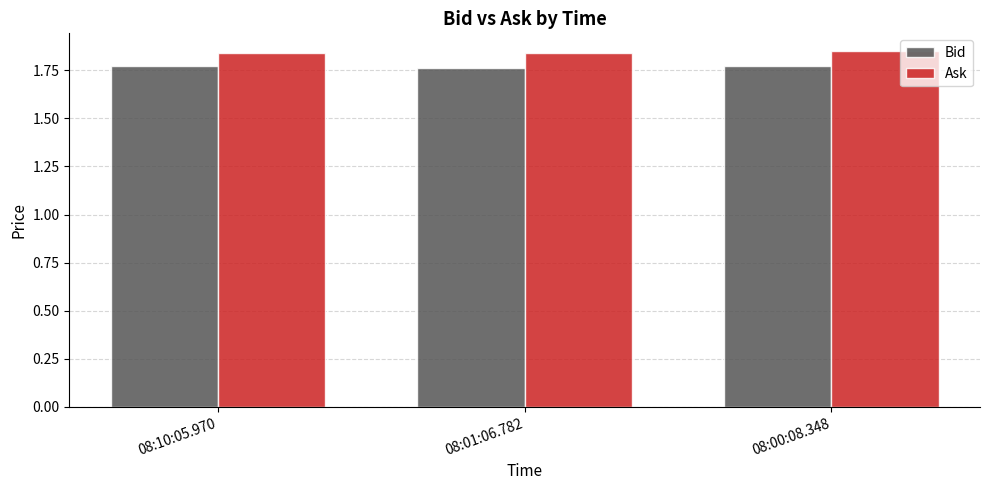

The Ask series shows 0.8 at 08:10:05.970. True or false?

False